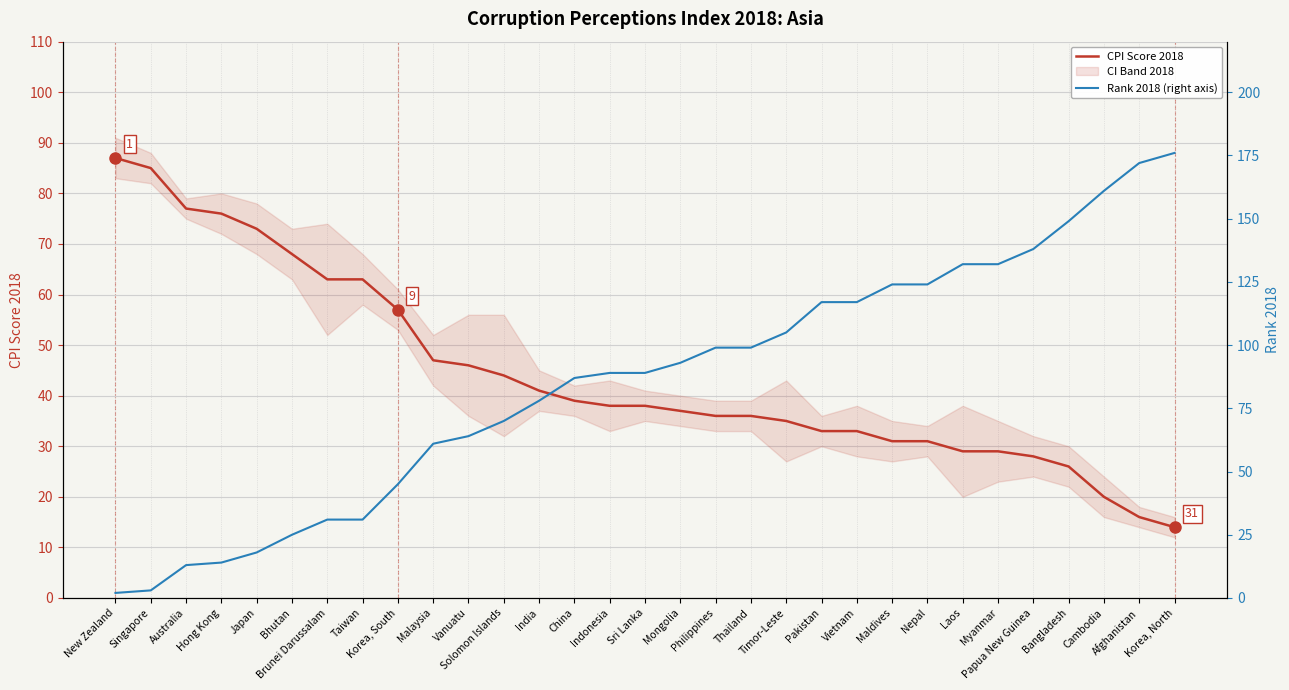

List the series in order of their peak value, highest first.

Rank 2018 (right axis), CPI Score 2018